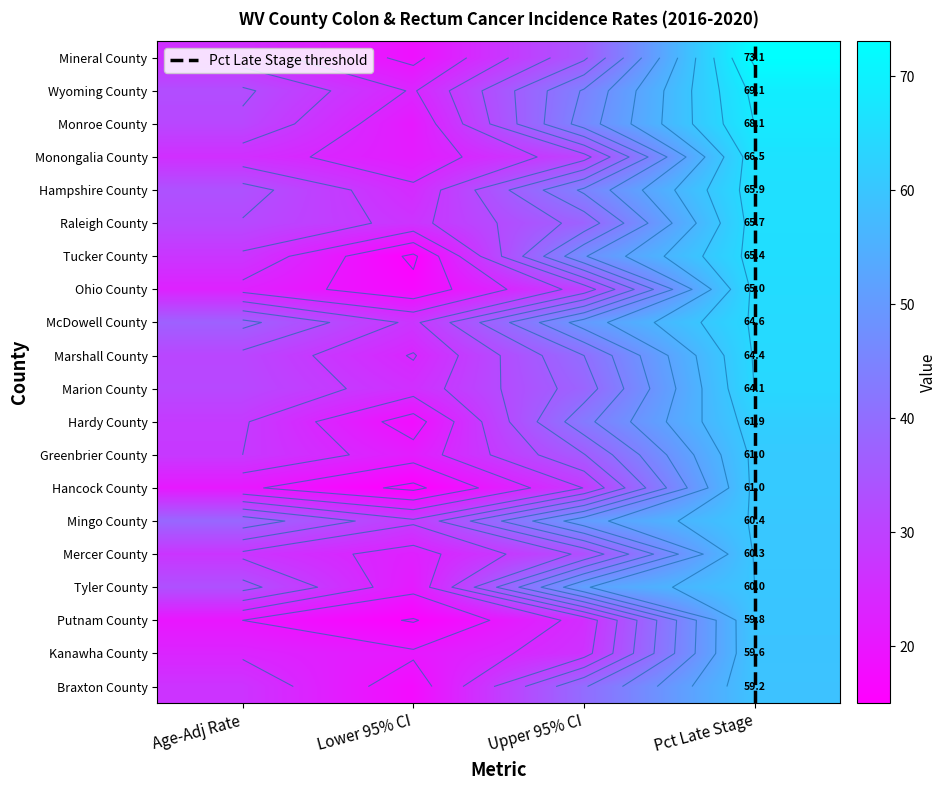

What is the sum of all Tucker County values?

155.6